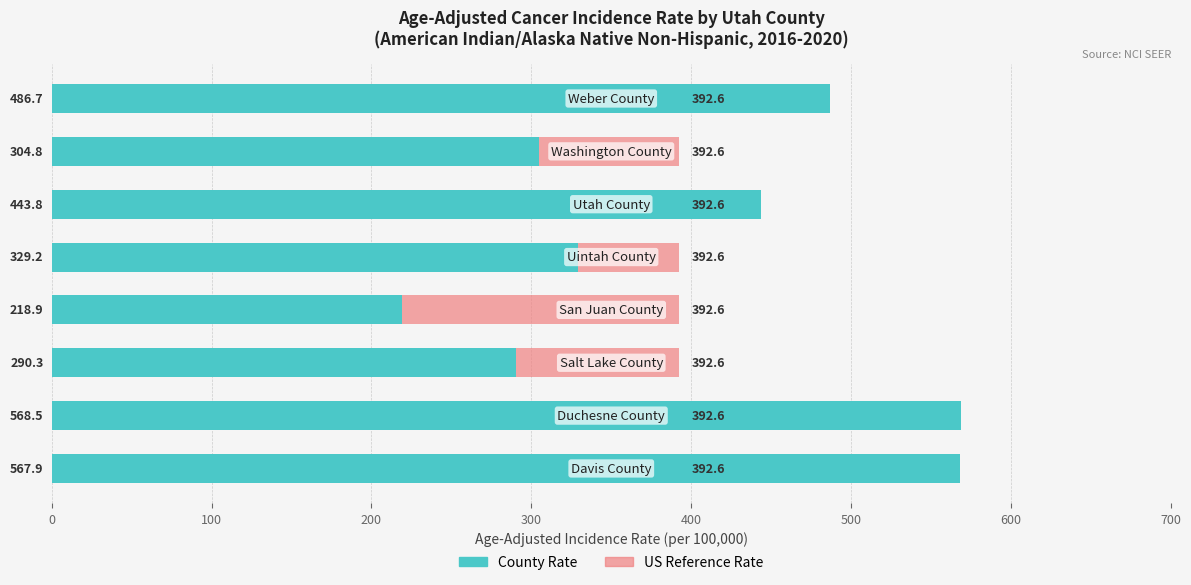

What is the sum of all County Rate values?

3210.1